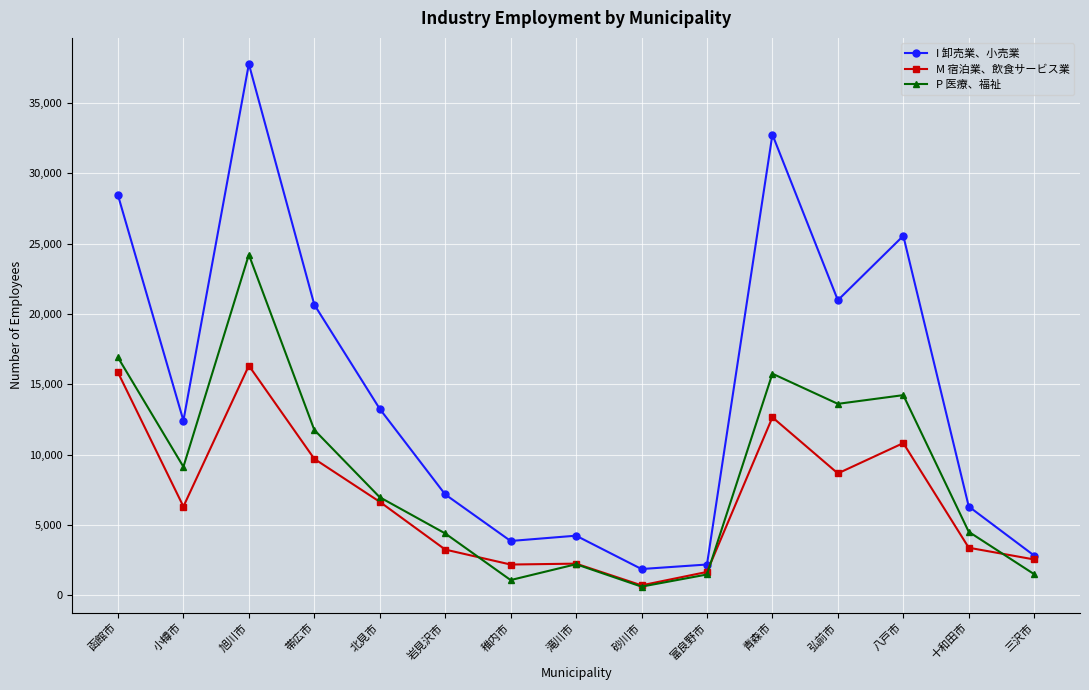

Where does the I 卸売業、小売業 series first go above 12426?

函館市